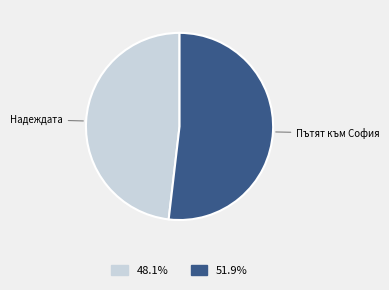

Is there a majority slice in this chart?

Yes